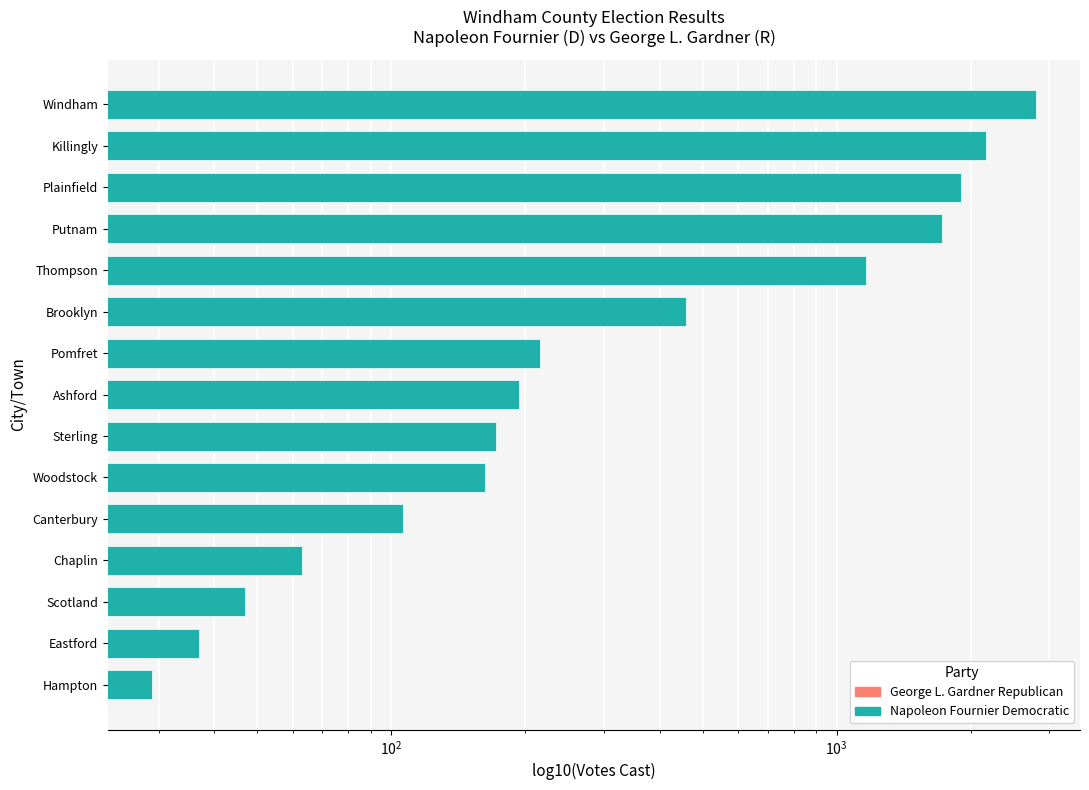

How many data points in George L. Gardner Republican are above 337?

7